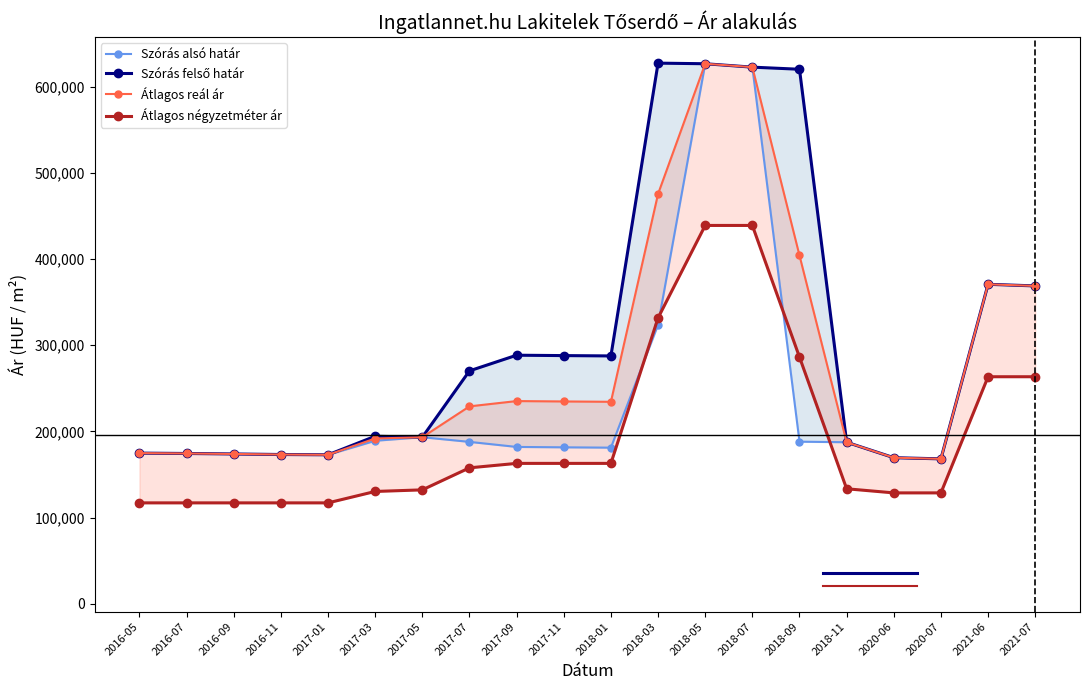

What is the sum of the Átlagos négyzetméter ár values at 2017-09 and 2018-09?

448907